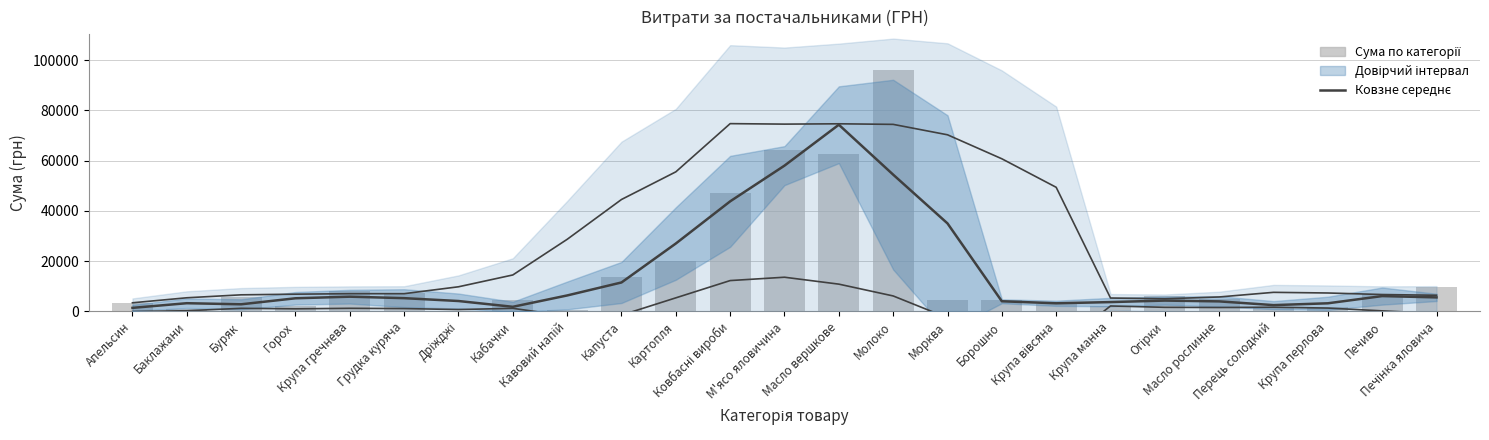

What is the maximum value shown in the chart?

95891.7